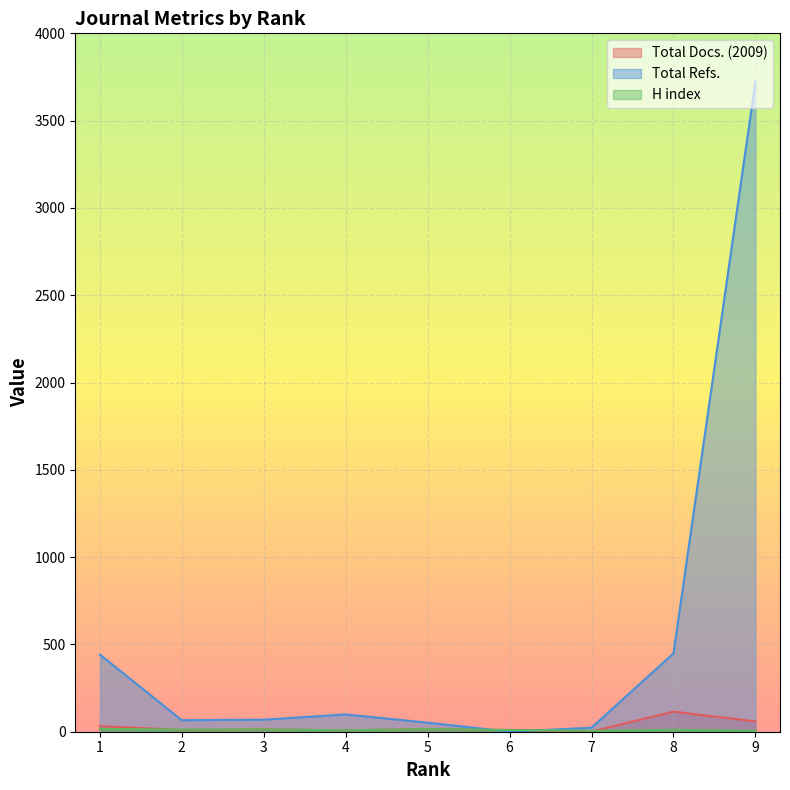

Reading right to left, list all the values displayed in this chart.

Total Docs. (2009): 59	115	1	10	15	8	13	10	32
Total Refs.: 3723	449	23	0	52	99	69	66	442
H index: 5	11	5	10	15	8	13	12	16